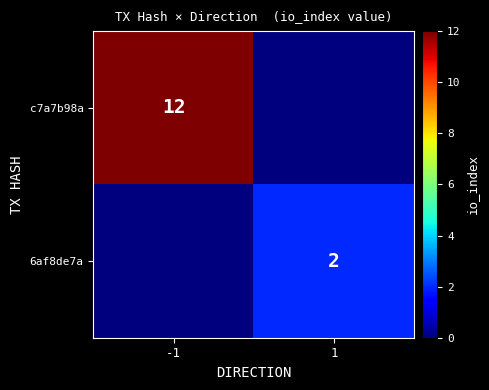

The value of c7a7b98a at -1 is 3. True or false?

False